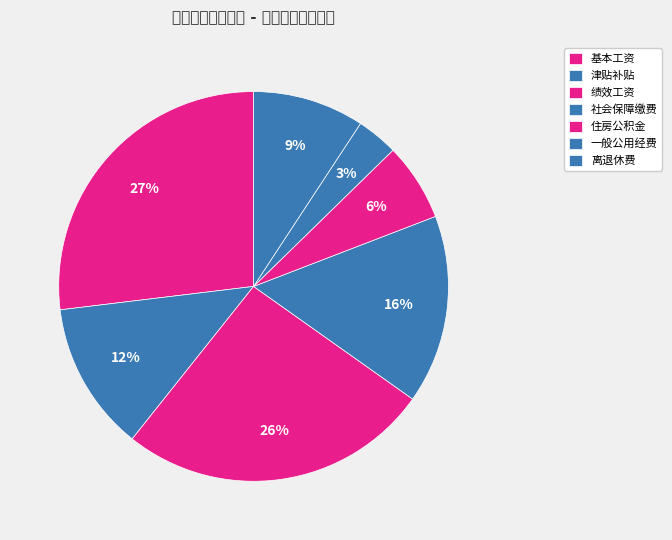

Count the number of slices in the pie.

7